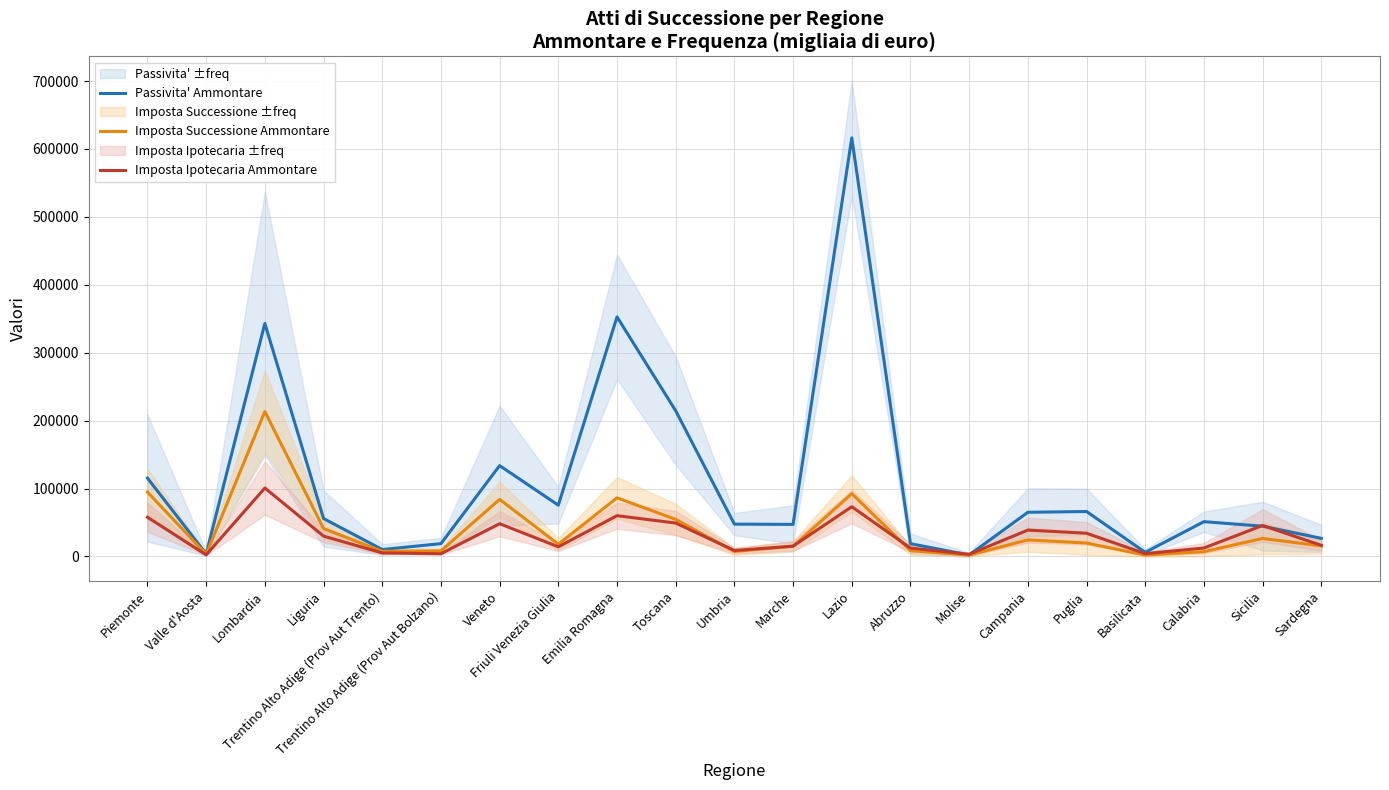

Reading left to right, list all the values displayed in this chart.

Passivita' Ammontare: Piemonte=115377	Valle d'Aosta=3838	Lombardia=343038	Liguria=55886	Trentino Alto Adige (Prov Aut Trento)=10233	Trentino Alto Adige (Prov Aut Bolzano)=18898	Veneto=133796	Friuli Venezia Giulia=75509	Emilia Romagna=352755	Toscana=214526	Umbria=47624	Marche=47232	Lazio=616291	Abruzzo=18859	Molise=2207	Campania=65047	Puglia=66209	Basilicata=6088	Calabria=51260	Sicilia=44602	Sardegna=26668
Imposta Successione Ammontare: Piemonte=94831	Valle d'Aosta=3200	Lombardia=213407	Liguria=41193	Trentino Alto Adige (Prov Aut Trento)=7629	Trentino Alto Adige (Prov Aut Bolzano)=8169	Veneto=84067	Friuli Venezia Giulia=18069	Emilia Romagna=86332	Toscana=54581	Umbria=7363	Marche=14983	Lazio=92458	Abruzzo=8588	Molise=2020	Campania=24401	Puglia=19810	Basilicata=2089	Calabria=7059	Sicilia=26549	Sardegna=15644
Imposta Ipotecaria Ammontare: Piemonte=57725	Valle d'Aosta=2370	Lombardia=100807	Liguria=30001	Trentino Alto Adige (Prov Aut Trento)=5252	Trentino Alto Adige (Prov Aut Bolzano)=4033	Veneto=48270	Friuli Venezia Giulia=14233	Emilia Romagna=60096	Toscana=49200	Umbria=8785	Marche=15240	Lazio=73264	Abruzzo=12425	Molise=3228	Campania=38865	Puglia=34208	Basilicata=4182	Calabria=12492	Sicilia=45619	Sardegna=16395